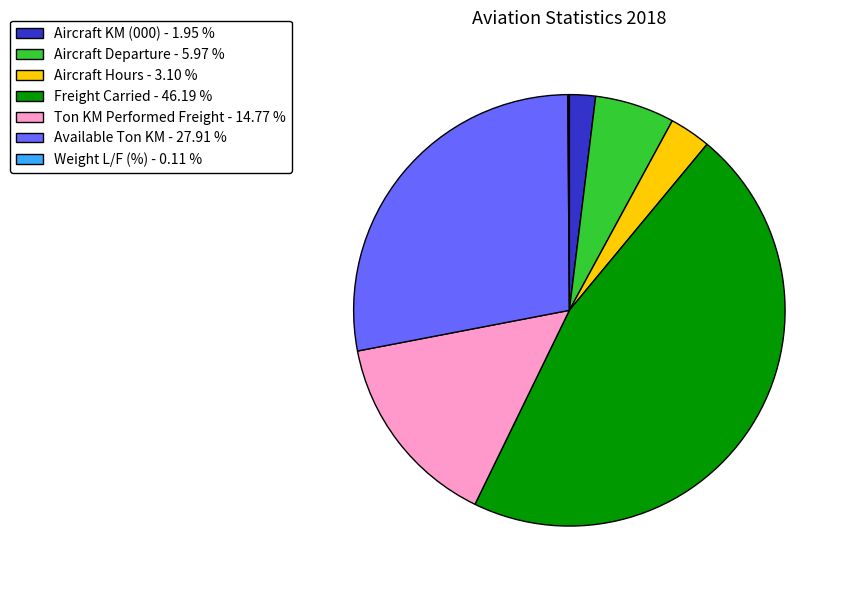

True or false: Aircraft KM (000) accounts for 15% of the total.

False